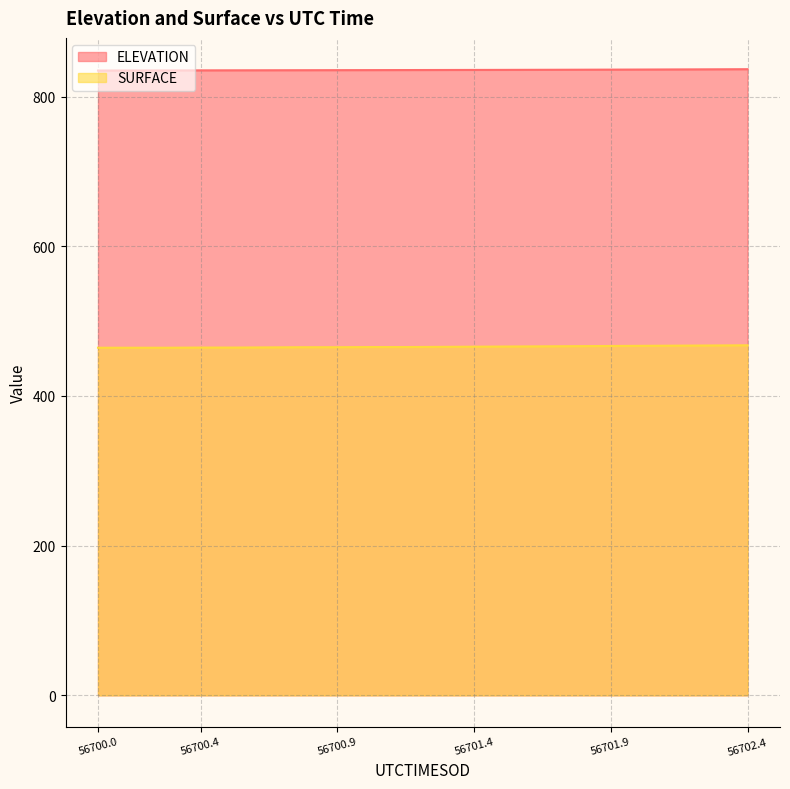

Which series changed the most between 56702.3165 and 56702.4445?

SURFACE